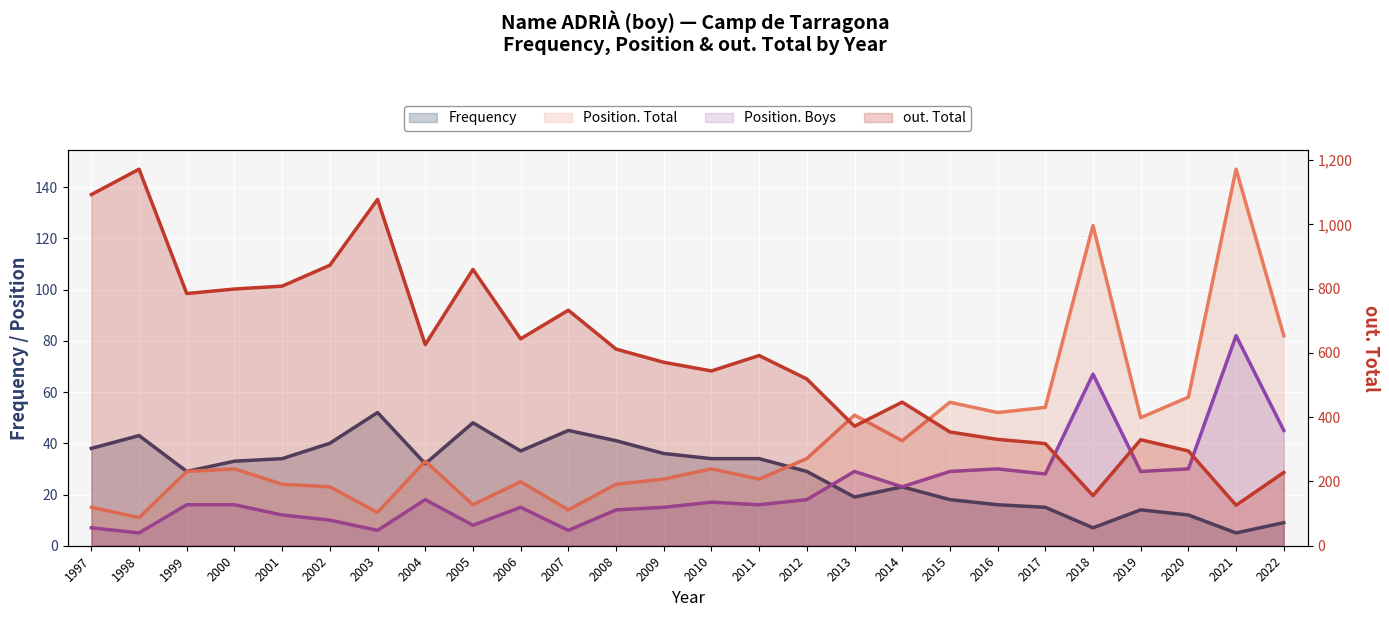

Reading left to right, what are all the values shown in this chart?

Frequency: 38	43	29	33	34	40	52	32	48	37	45	41	36	34	34	29	19	23	18	16	15	7	14	12	5	9
Position. Total: 15	11	29	30	24	23	13	33	16	25	14	24	26	30	26	34	51	41	56	52	54	125	50	58	147	82
Position. Boys: 7	5	16	16	12	10	6	18	8	15	6	14	15	17	16	18	29	23	29	30	28	67	29	30	82	45
out. Total: 1093	1172	785	799	808	873	1078	626	860	644	733	612	571	544	592	519	372	447	354	331	318	156	330	295	126	228